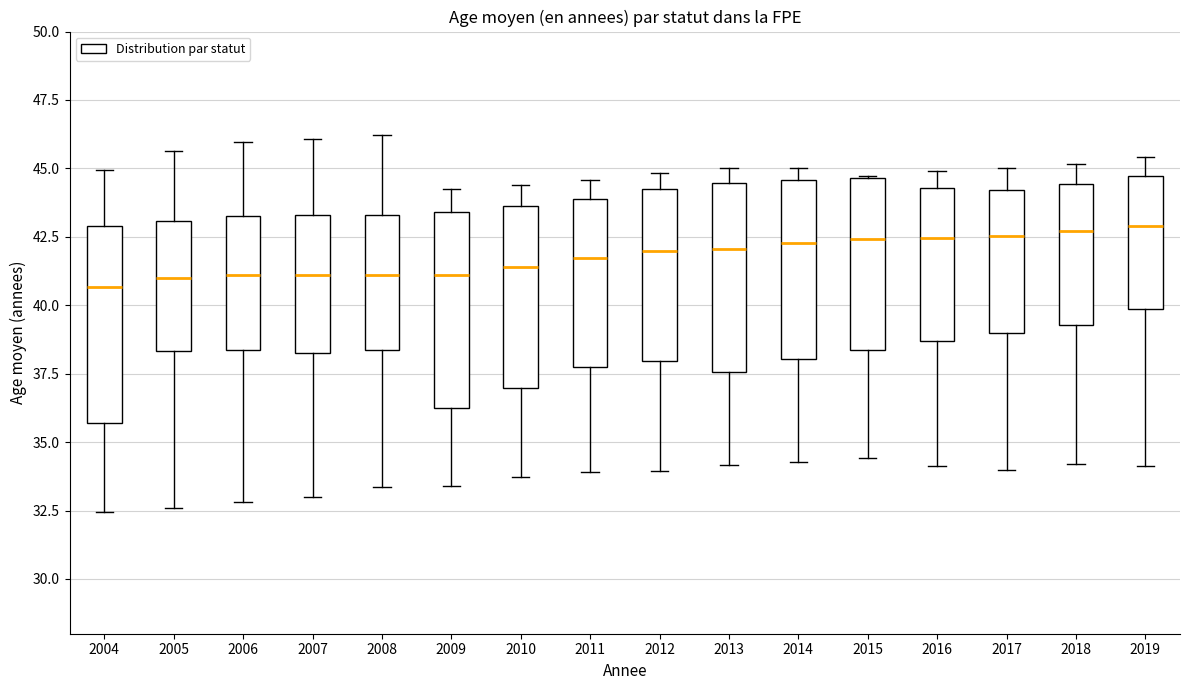

Reading left to right, transcribe this box plot: for each box, give where its median line is, the range the box spans, and where its two whiskers end, as read against the y-axis. The values are not printed on the chart, so give them approximately, as read against the axis.

2004: median 40.5, box 35.5 to 43.0, whiskers 32.5 to 45.0
2005: median 41.0, box 38.5 to 43.0, whiskers 32.5 to 45.5
2006: median 41.0, box 38.5 to 43.5, whiskers 33.0 to 46.0
2007: median 41.0, box 38.0 to 43.5, whiskers 33.0 to 46.0
2008: median 41.0, box 38.5 to 43.5, whiskers 33.5 to 46.0
2009: median 41.0, box 36.5 to 43.5, whiskers 33.5 to 44.0
2010: median 41.5, box 37.0 to 43.5, whiskers 33.5 to 44.5
2011: median 41.5, box 38.0 to 44.0, whiskers 34.0 to 44.5
2012: median 42.0, box 38.0 to 44.0, whiskers 34.0 to 45.0
2013: median 42.0, box 37.5 to 44.5, whiskers 34.0 to 45.0
2014: median 42.5, box 38.0 to 44.5, whiskers 34.5 to 45.0
2015: median 42.5, box 38.5 to 44.5, whiskers 34.5 to 44.5
2016: median 42.5, box 38.5 to 44.5, whiskers 34.0 to 45.0
2017: median 42.5, box 39.0 to 44.0, whiskers 34.0 to 45.0
2018: median 42.5, box 39.5 to 44.5, whiskers 34.0 to 45.0
2019: median 43.0, box 40.0 to 44.5, whiskers 34.0 to 45.5